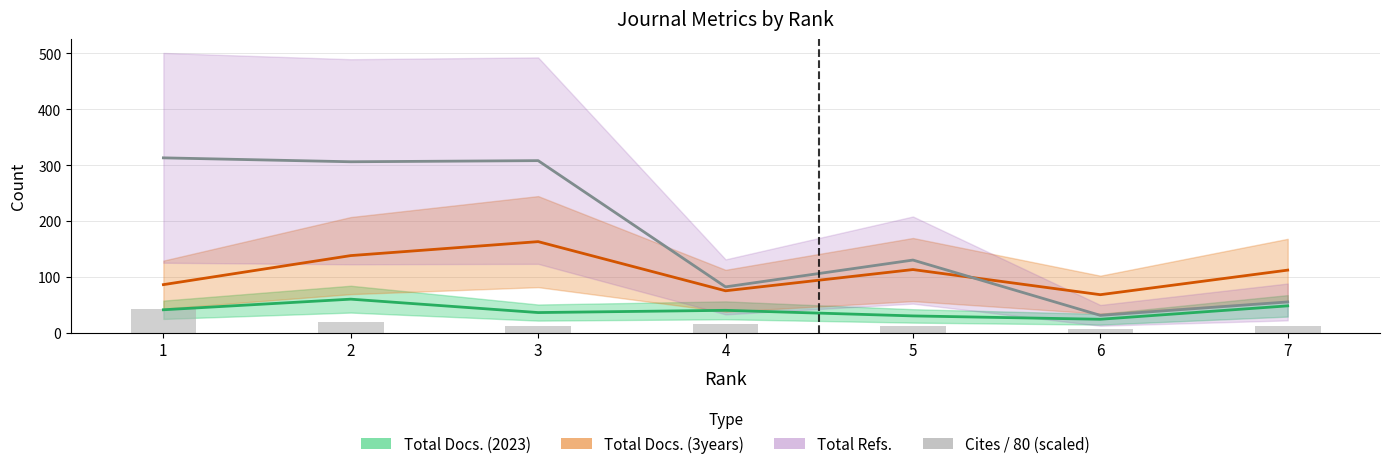

How many bars are there in total?

7